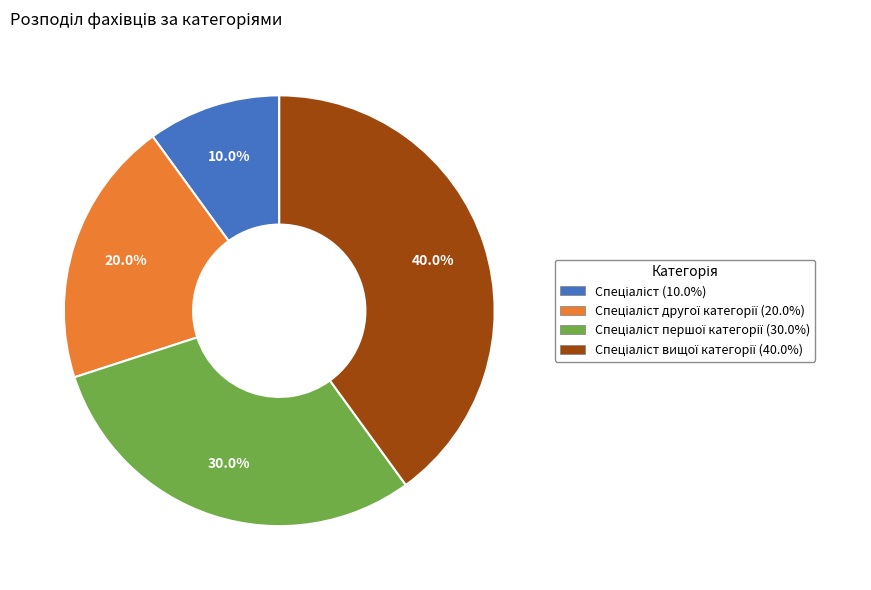

Is there any slice that represents more than half of the pie?

No